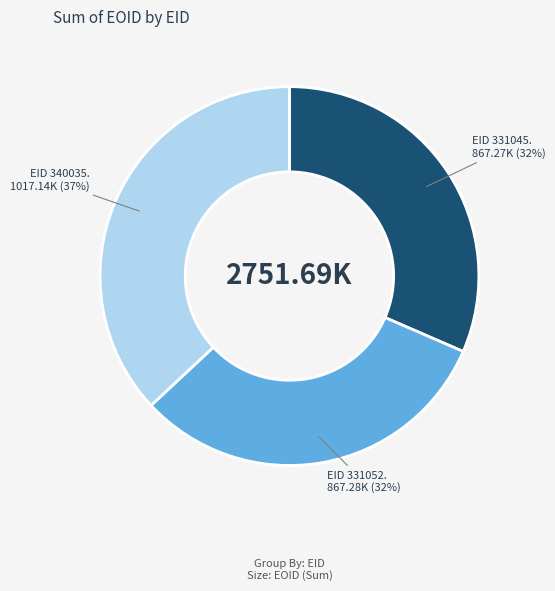

Is there a majority slice in this chart?

No